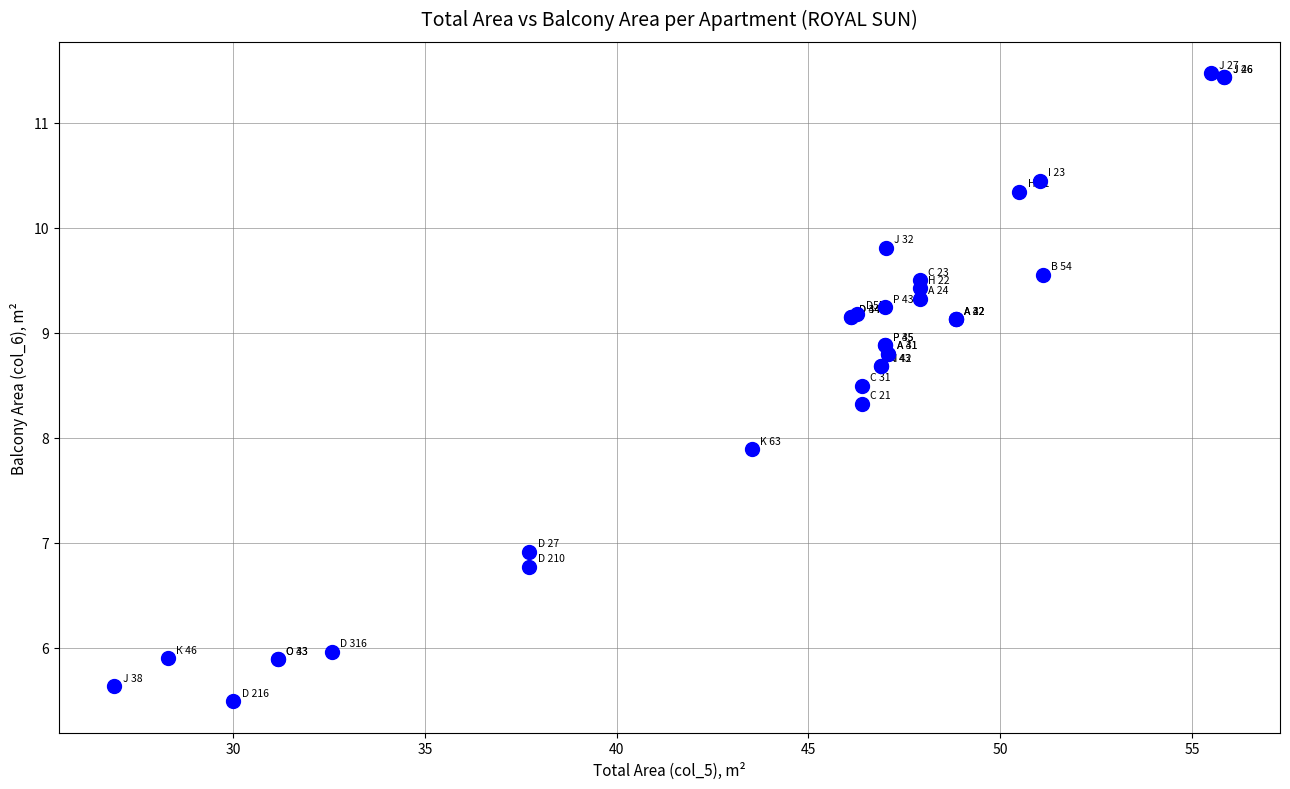

What Y value in the scatter plot is closest to 8?

7.9